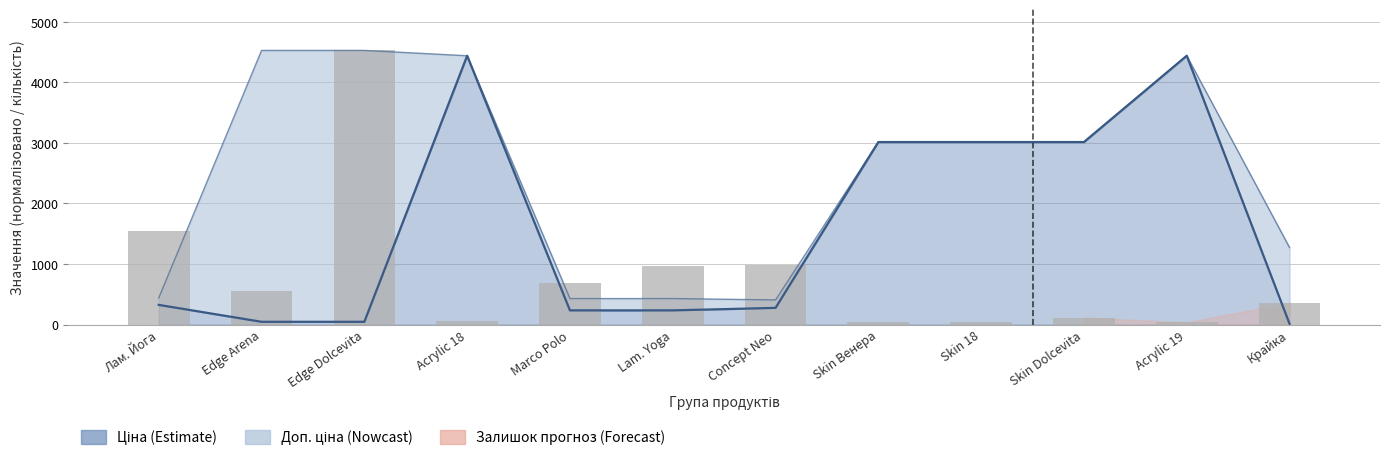

Reading left to right, list all the values displayed in this chart.

1538	550	4529	66	692	962	985	43	41	115	36	360